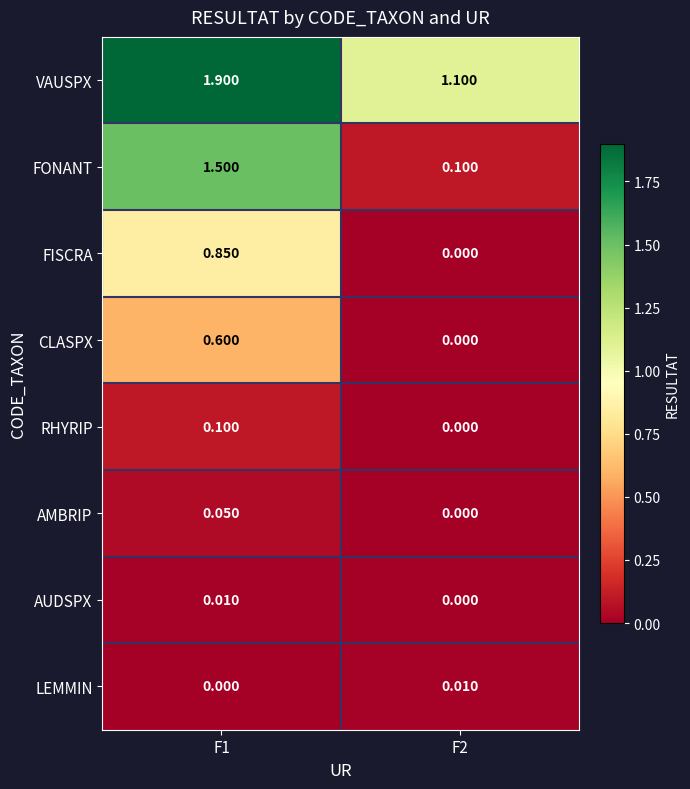

Which series has the largest range (max minus min)?

FONANT